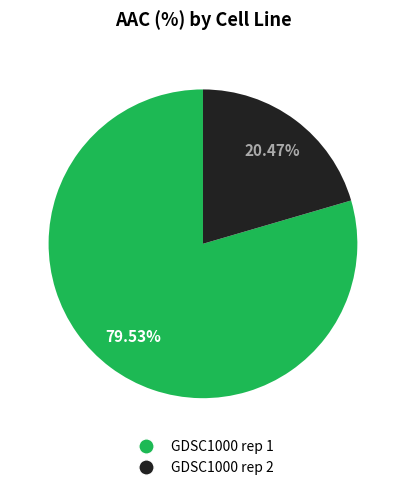

What is the smallest slice in the pie chart?

GDSC1000 rep 2